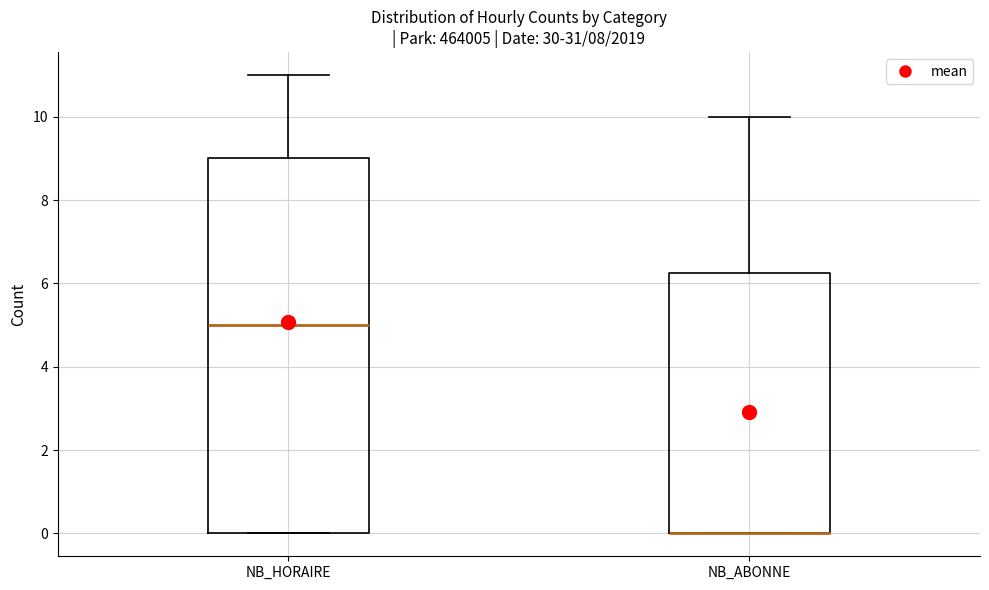

Reading left to right, transcribe this box plot: for each box, give where its median line is, the range the box spans, and where its two whiskers end, as read against the y-axis. The values are not printed on the chart, so give them approximately, as read against the axis.

NB_HORAIRE: median 5.0, box 0.0 to 9.0, whiskers 0.0 to 11.0
NB_ABONNE: median 0.0 (drawn on the box's lower edge), box 0.0 to 6.2, whiskers 0.0 to 10.0